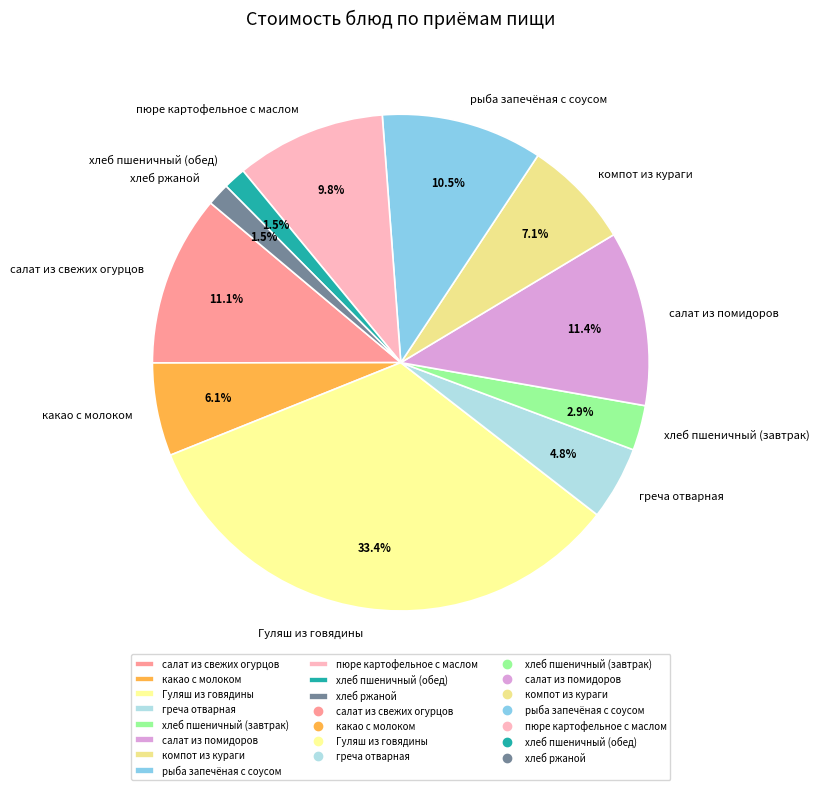

What is the largest slice in the pie chart?

Гуляш из говядины